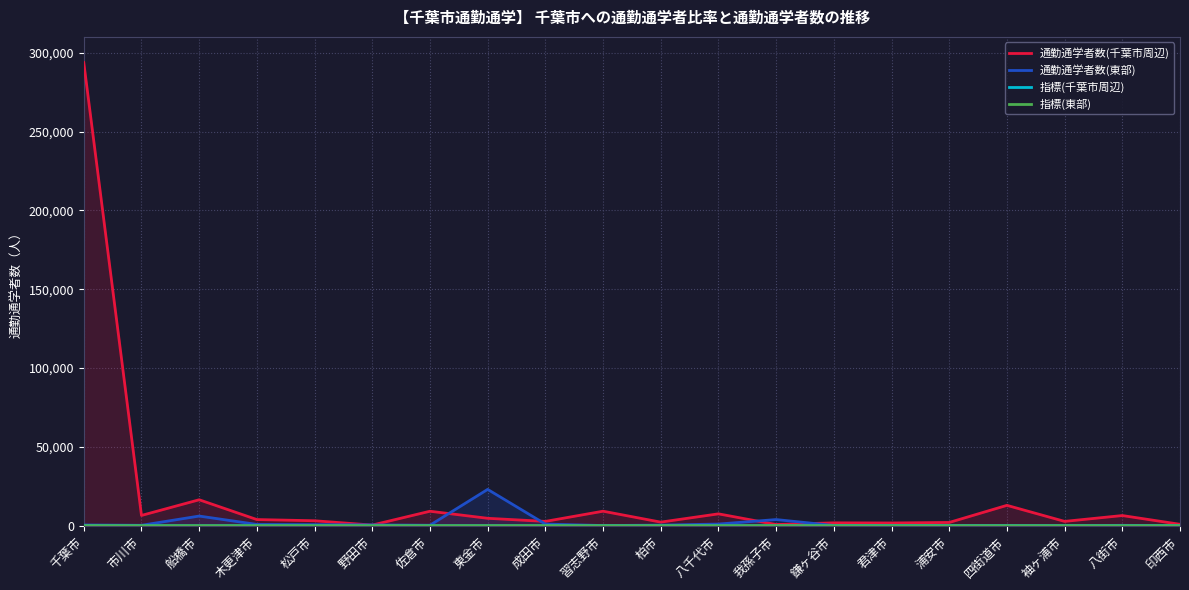

Which series has the largest total across all categories?

通勤通学者数(千葉市周辺)